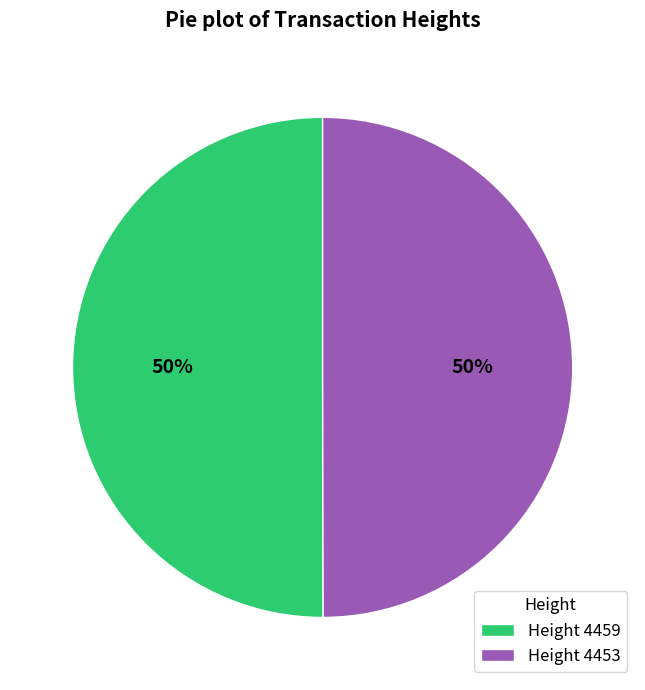

Approximately how many times larger is the value at Height 4453 compared to Height 4459?

1.0